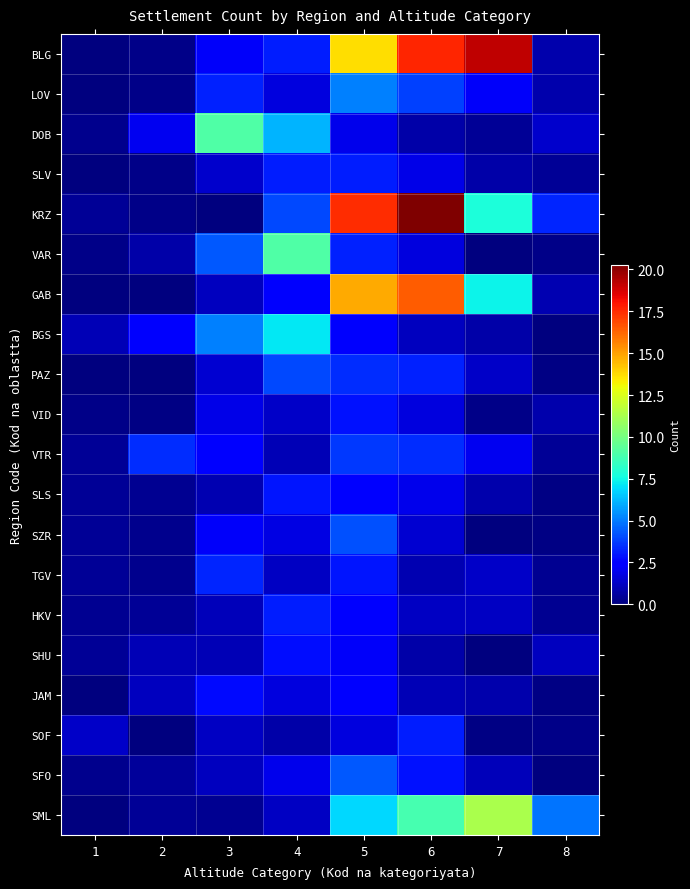

Which series has the largest total across all categories?

BLG